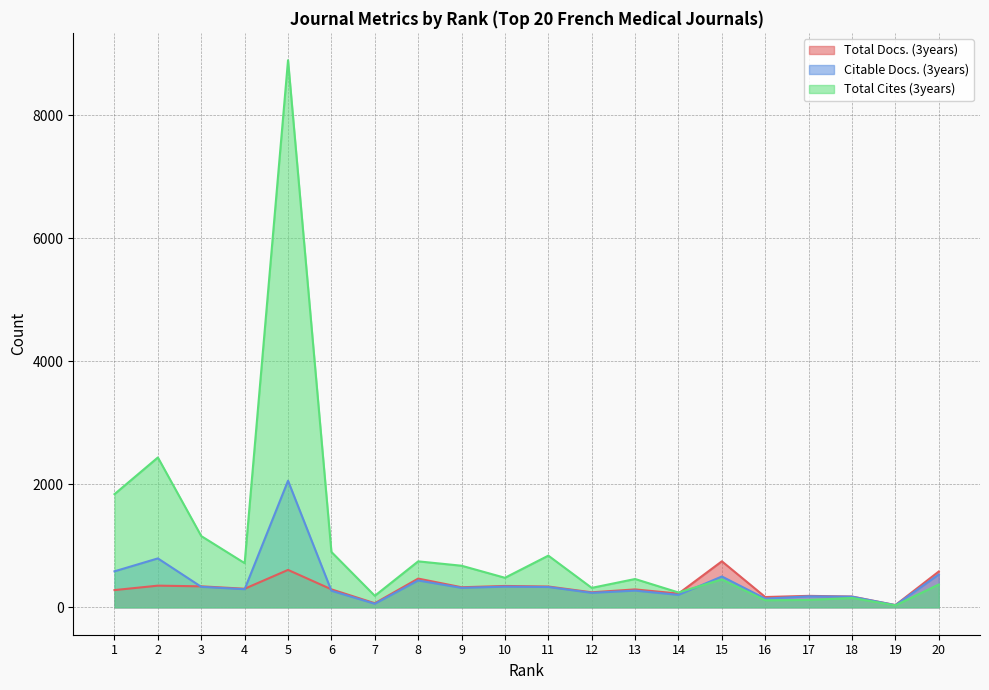

How many intersections are there between Total Cites (3years) and Total Docs. (3years)?

1